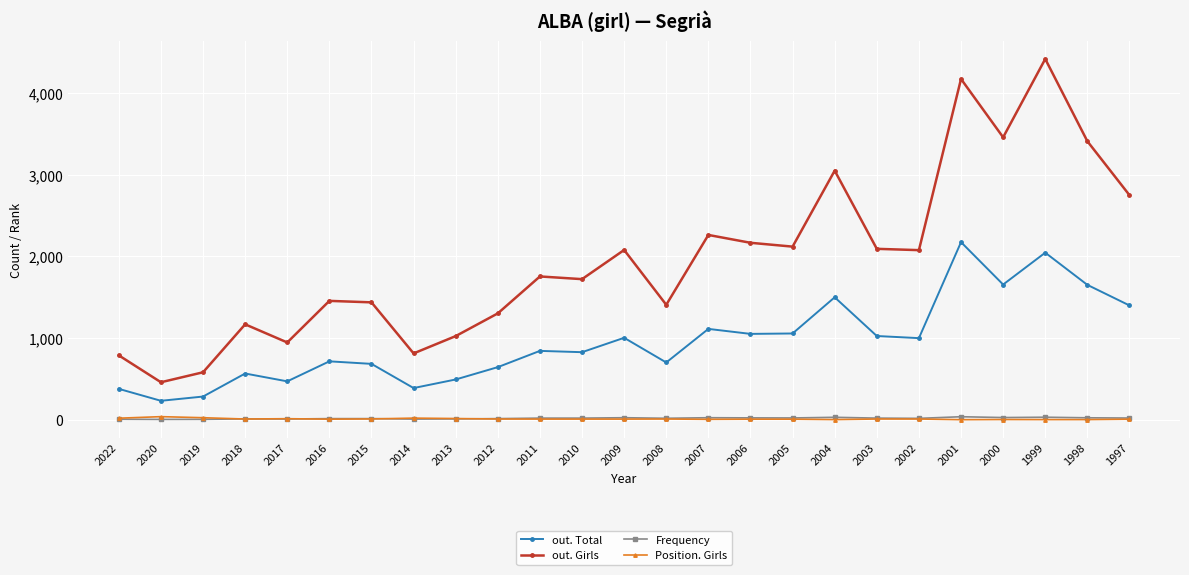

At which category does out. Girls reach its first local peak?

2018